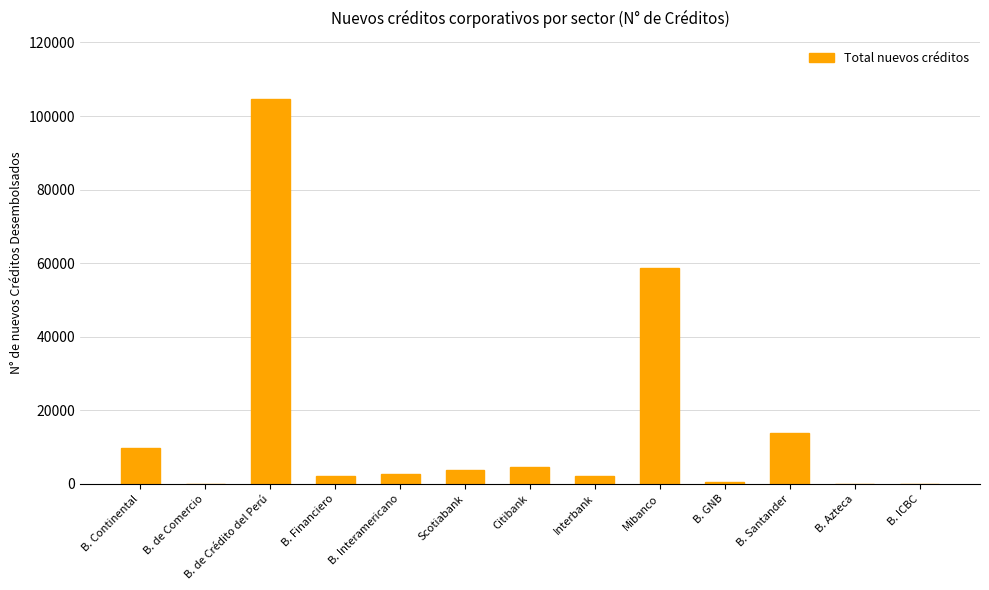

At which category does the chart reach its peak across all series?

B. de Crédito del Perú